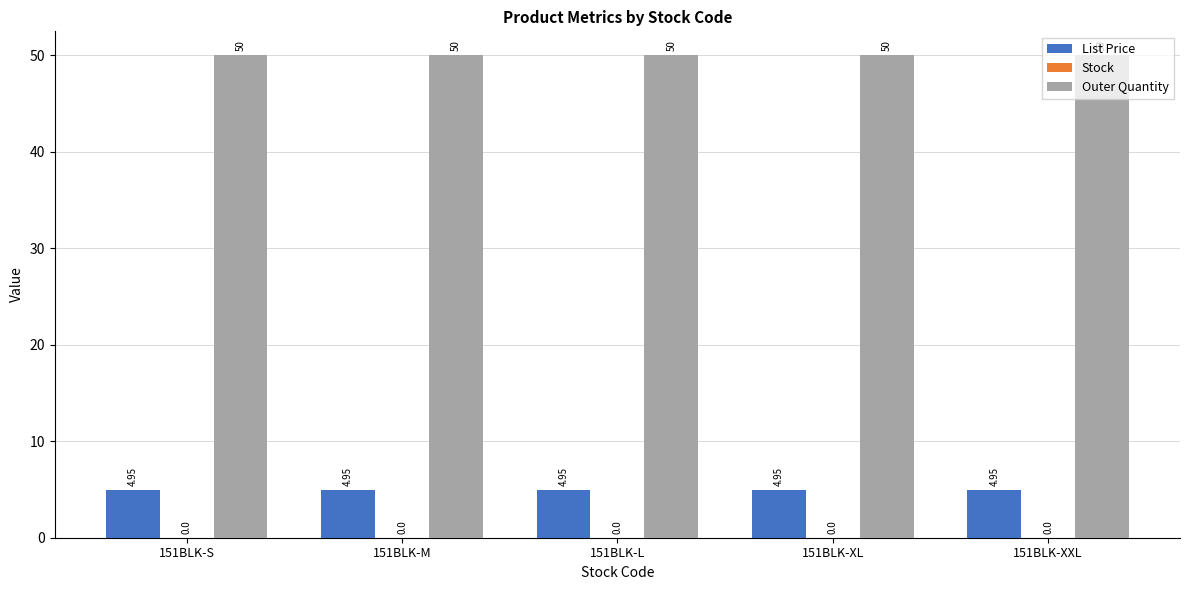

What is the total value across all series at 151BLK-XL?

55.0